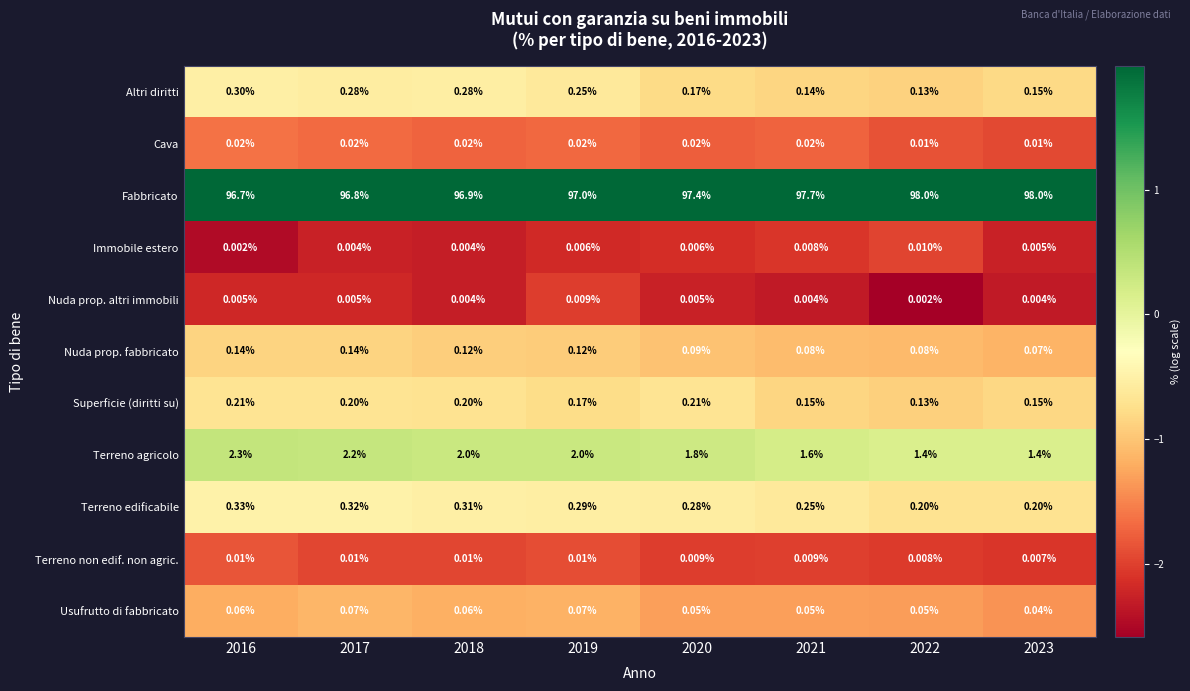

What is the spread (max minus min) of values at 2023?

98.0